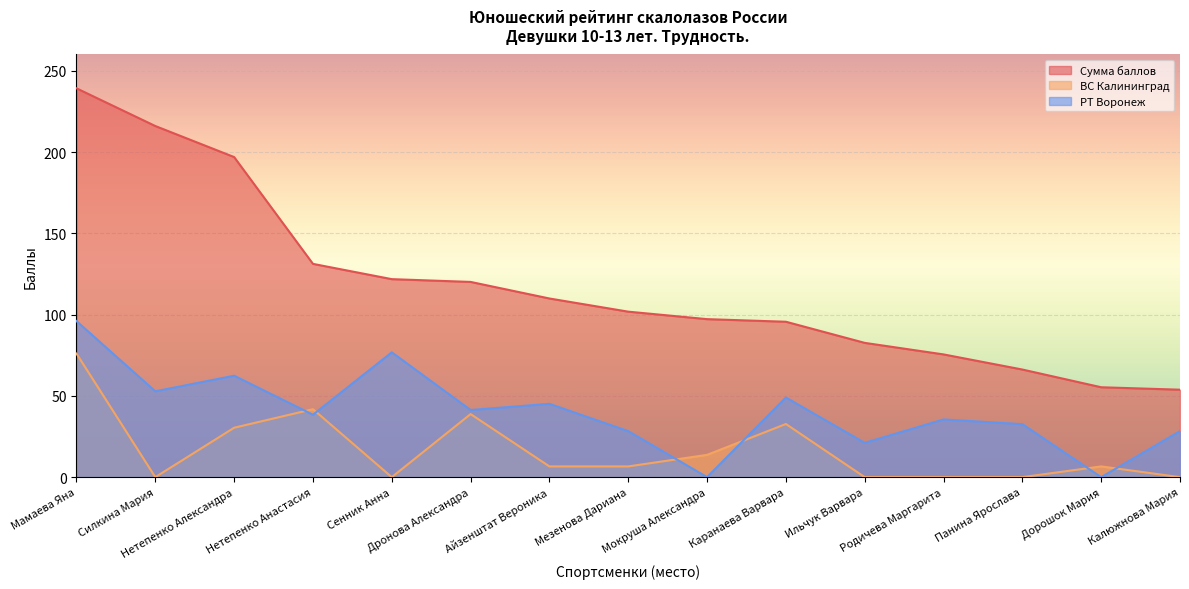

How many lines are shown in the chart?

3